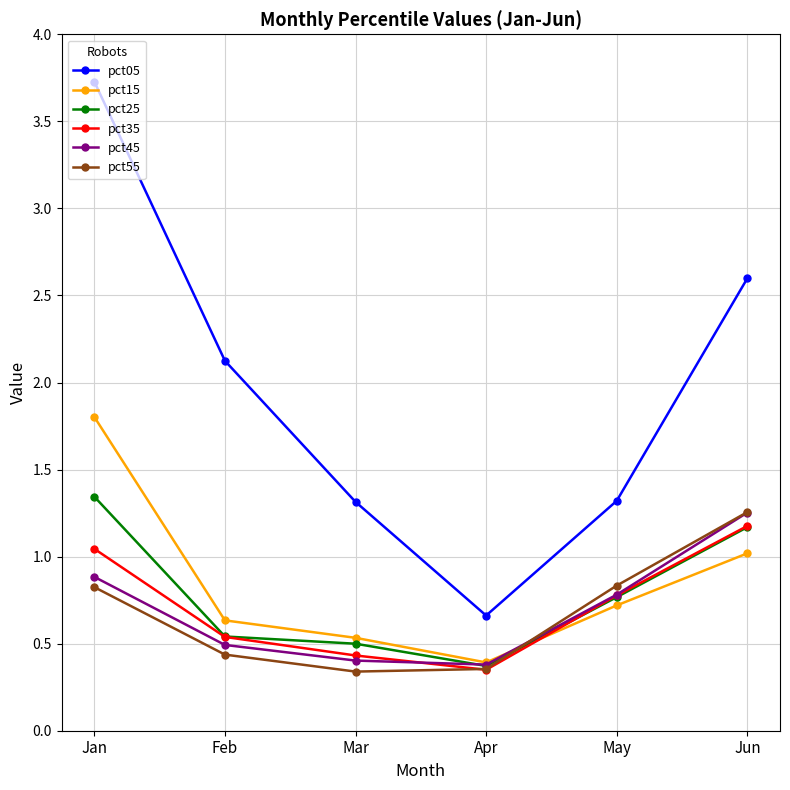

What is the maximum value shown in the chart?

3.7